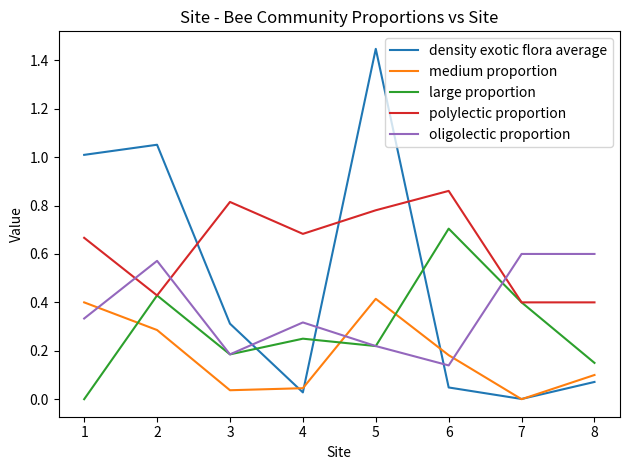

Which series changed the most between 3 and 6?

large proportion